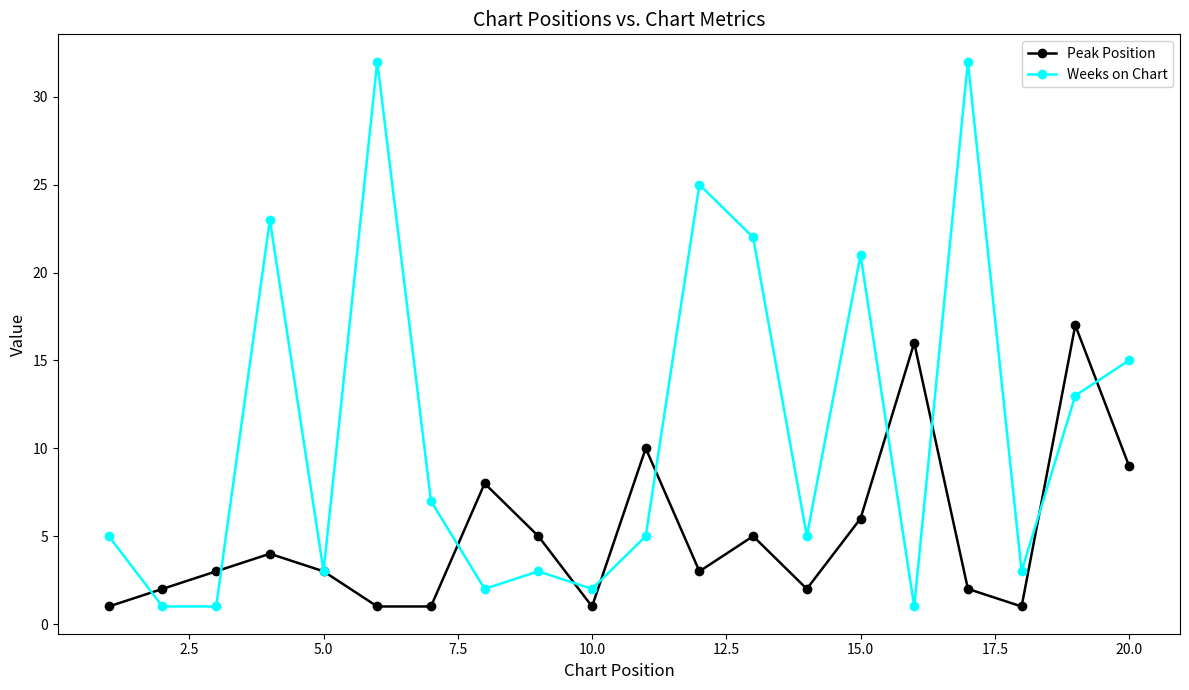

Which series has the largest range (max minus min)?

Weeks on Chart